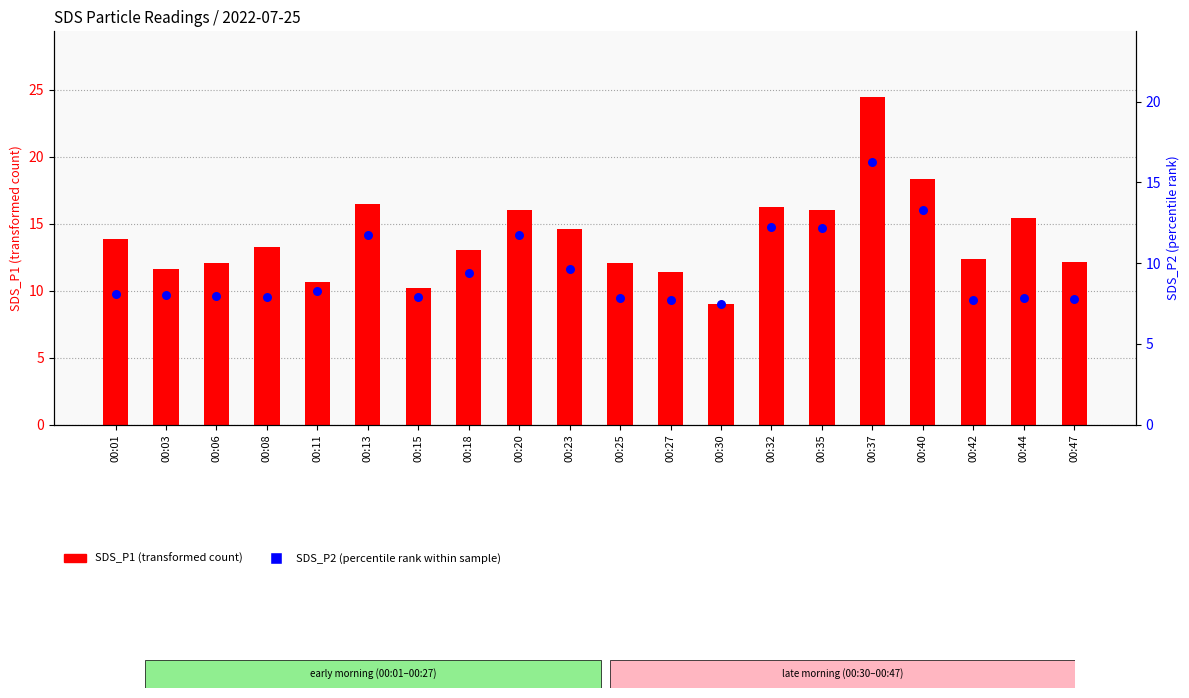

Which series has the largest Y range (max minus min)?

SDS_P1 (transformed count)